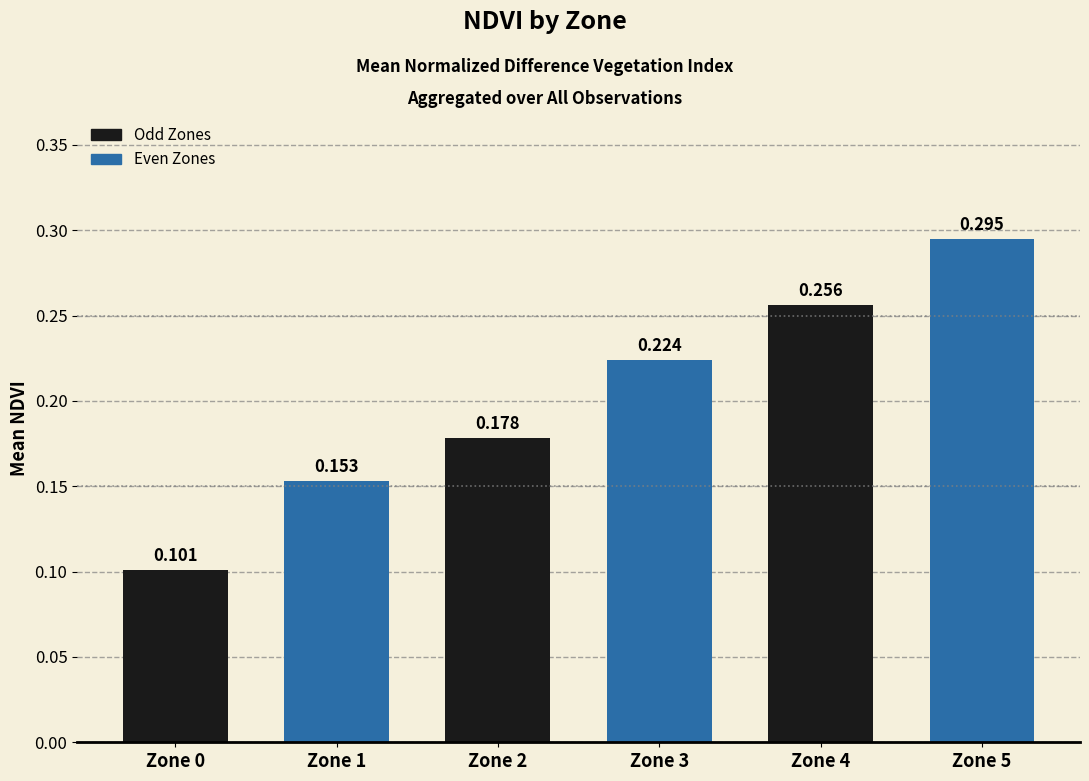

What is the value of the 6th bar from the left?

0.3